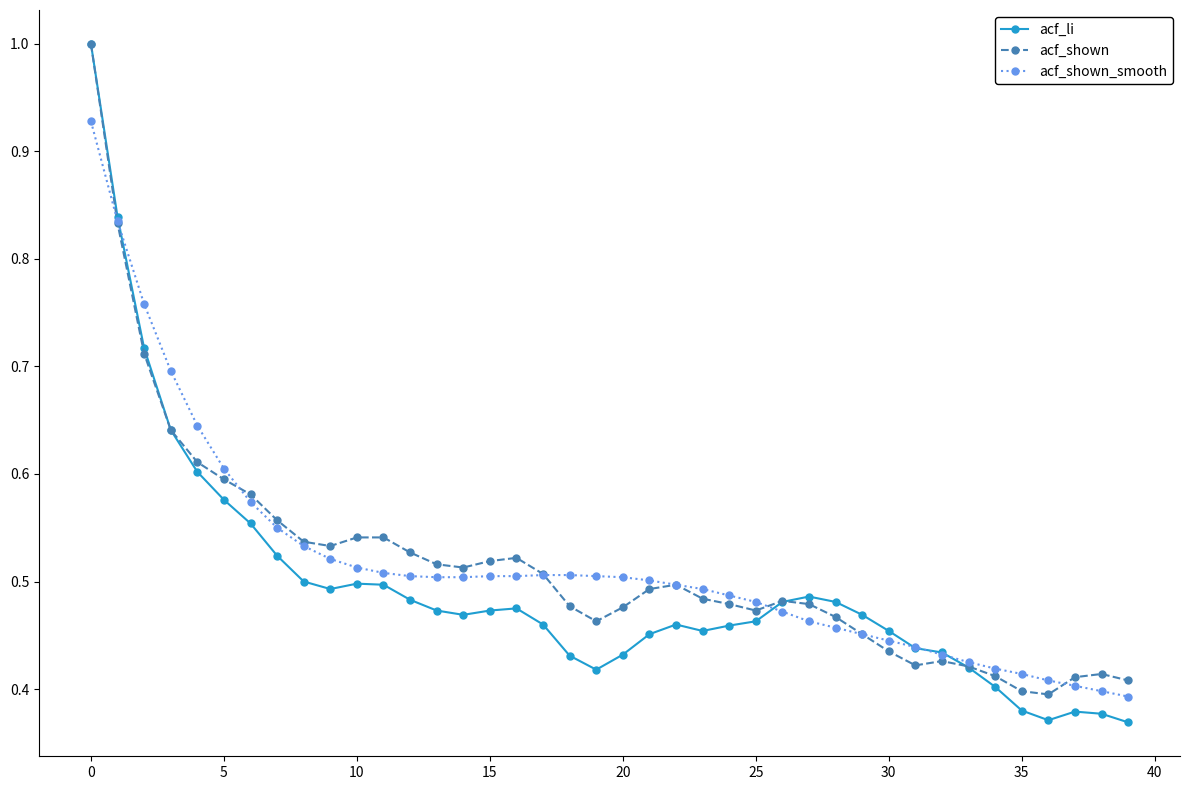

At how many categories does at least one series exceed 0?

40